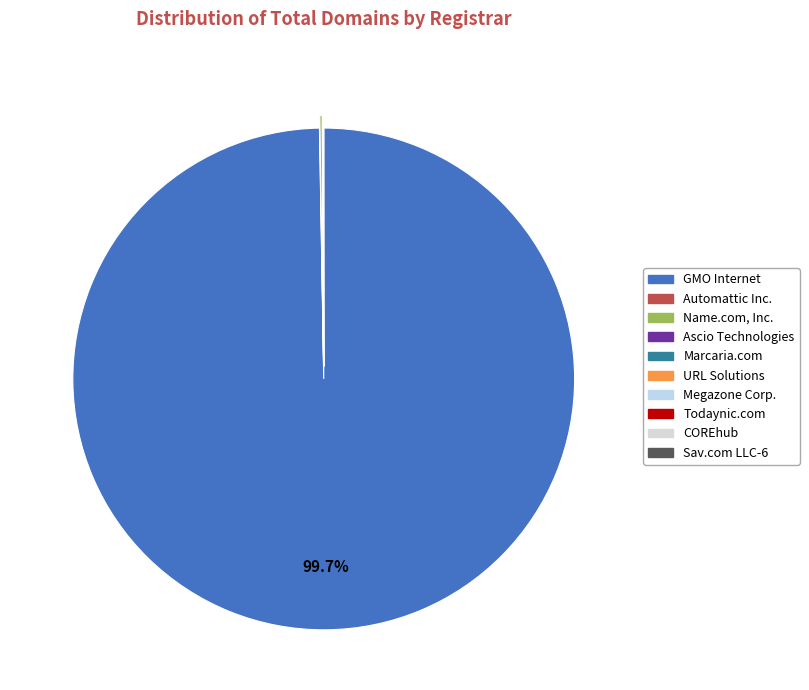

Is there any slice that represents more than half of the pie?

Yes